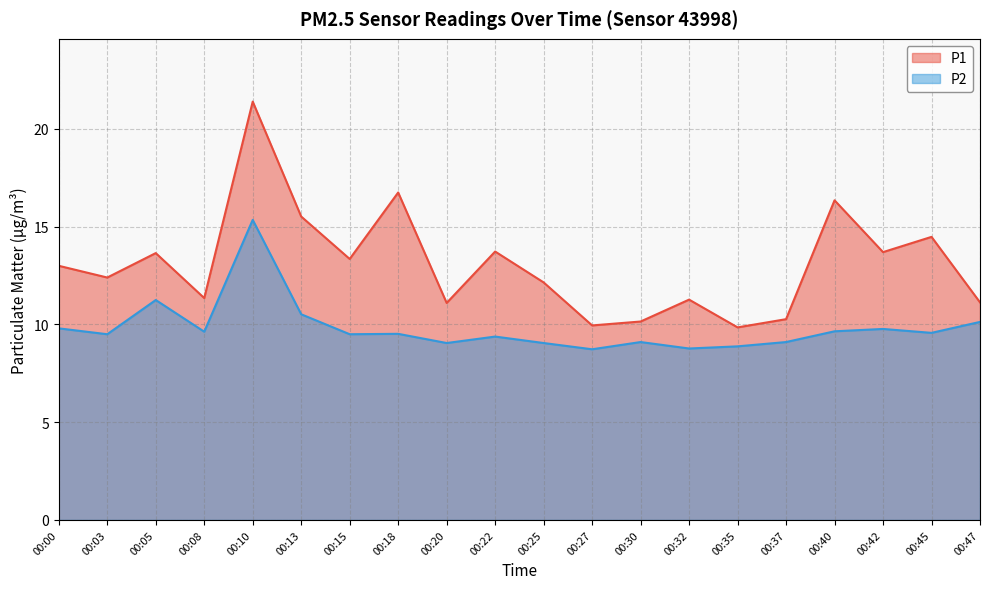

Rank the series at 00:00 from lowest to highest value.

P2, P1